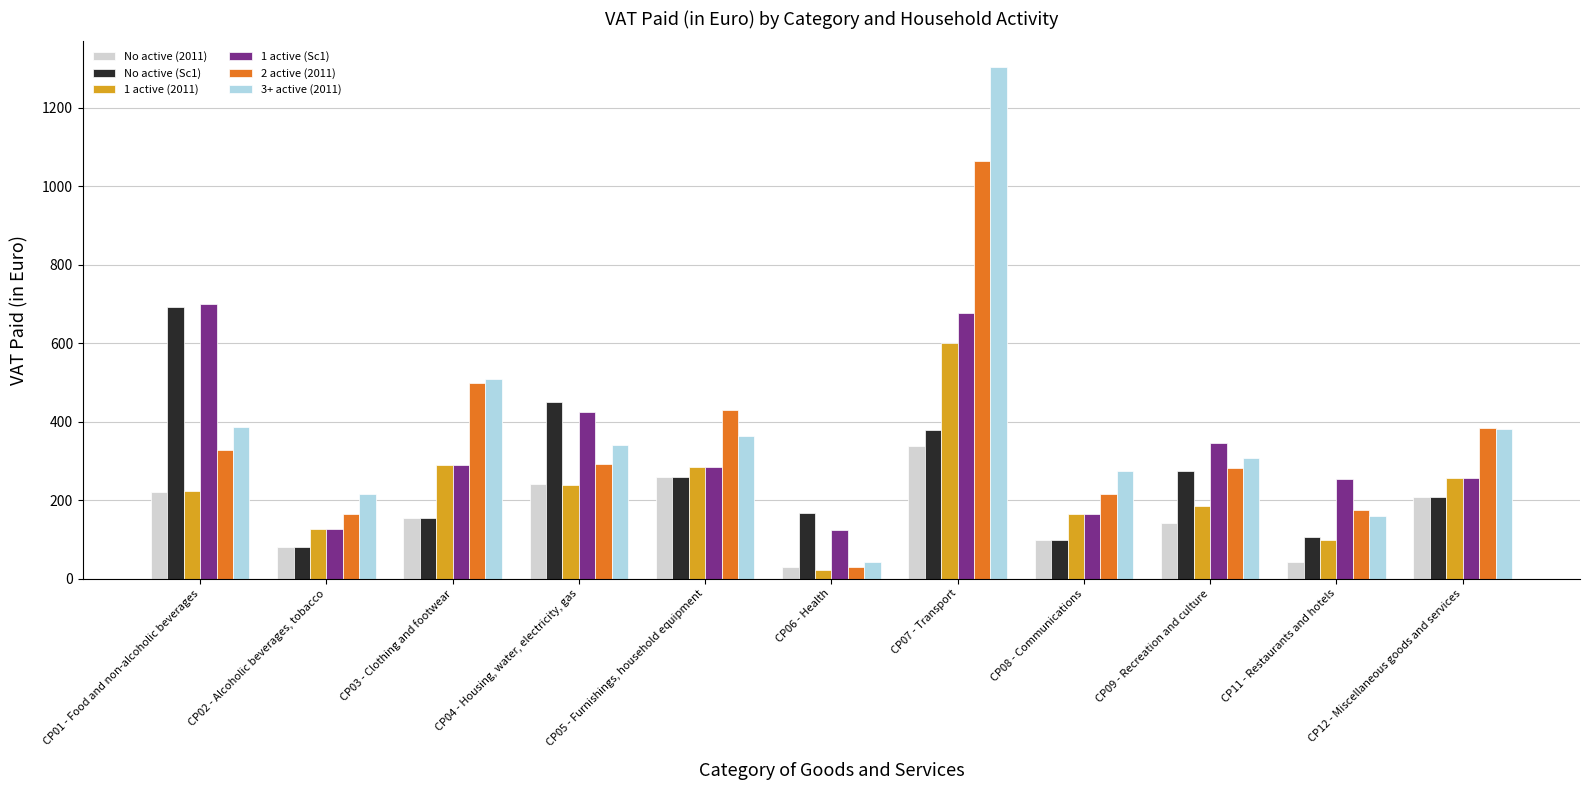

What is the total value across all series at CP06 - Health?

412.2